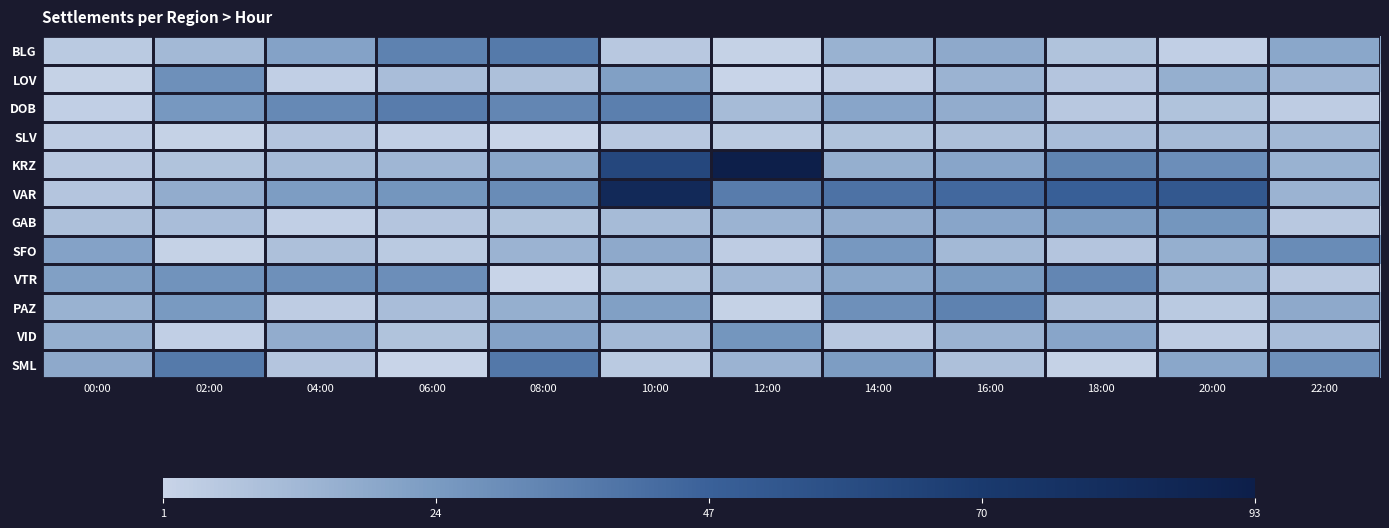

Reading left to right, list all the values displayed in this chart.

BLG: 00:00=5	02:00=12	04:00=21	06:00=34	08:00=37	10:00=6	12:00=2	14:00=15	16:00=18	18:00=8	20:00=3	22:00=19
LOV: 00:00=2	02:00=28	04:00=3	06:00=10	08:00=9	10:00=22	12:00=1	14:00=4	16:00=14	18:00=7	20:00=16	22:00=13
DOB: 00:00=3	02:00=25	04:00=31	06:00=36	08:00=32	10:00=35	12:00=11	14:00=20	16:00=17	18:00=6	20:00=8	22:00=4
SLV: 00:00=4	02:00=2	04:00=7	06:00=3	08:00=1	10:00=6	12:00=5	14:00=8	16:00=9	18:00=10	20:00=11	22:00=12
KRZ: 00:00=6	02:00=8	04:00=11	06:00=13	08:00=19	10:00=62	12:00=93	14:00=16	16:00=20	18:00=33	20:00=29	22:00=15
VAR: 00:00=7	02:00=17	04:00=23	06:00=26	08:00=30	10:00=84	12:00=36	14:00=40	16:00=44	18:00=48	20:00=52	22:00=14
GAB: 00:00=9	02:00=10	04:00=3	06:00=7	08:00=8	10:00=11	12:00=14	14:00=17	16:00=20	18:00=23	20:00=26	22:00=6
SFO: 00:00=21	02:00=2	04:00=9	06:00=5	08:00=14	10:00=18	12:00=4	14:00=25	16:00=12	18:00=7	20:00=16	22:00=30
VTR: 00:00=22	02:00=27	04:00=28	06:00=29	08:00=1	10:00=8	12:00=13	14:00=19	16:00=24	18:00=32	20:00=15	22:00=6
PAZ: 00:00=15	02:00=24	04:00=4	06:00=10	08:00=16	10:00=22	12:00=2	14:00=28	16:00=34	18:00=9	20:00=5	22:00=18
VID: 00:00=16	02:00=3	04:00=17	06:00=8	08:00=21	10:00=12	12:00=26	14:00=6	16:00=14	18:00=20	20:00=4	22:00=10
SML: 00:00=18	02:00=37	04:00=7	06:00=1	08:00=38	10:00=5	12:00=14	14:00=23	16:00=9	18:00=2	20:00=19	22:00=28